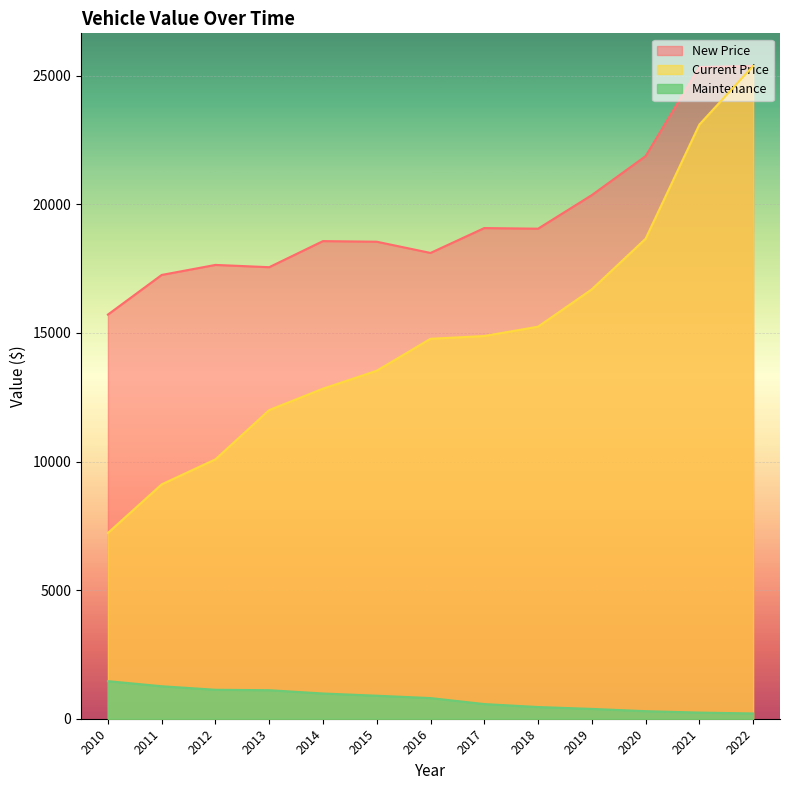

At which label does Current Price reach its peak?

2022